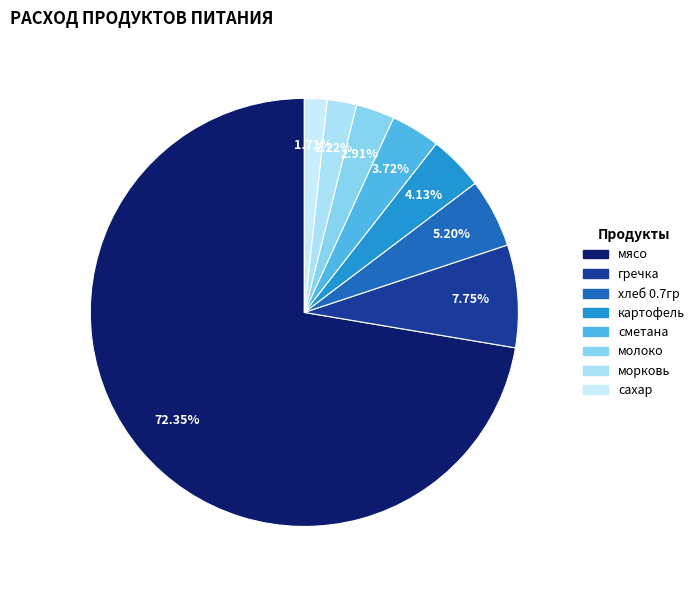

How many segments does this pie chart have?

8